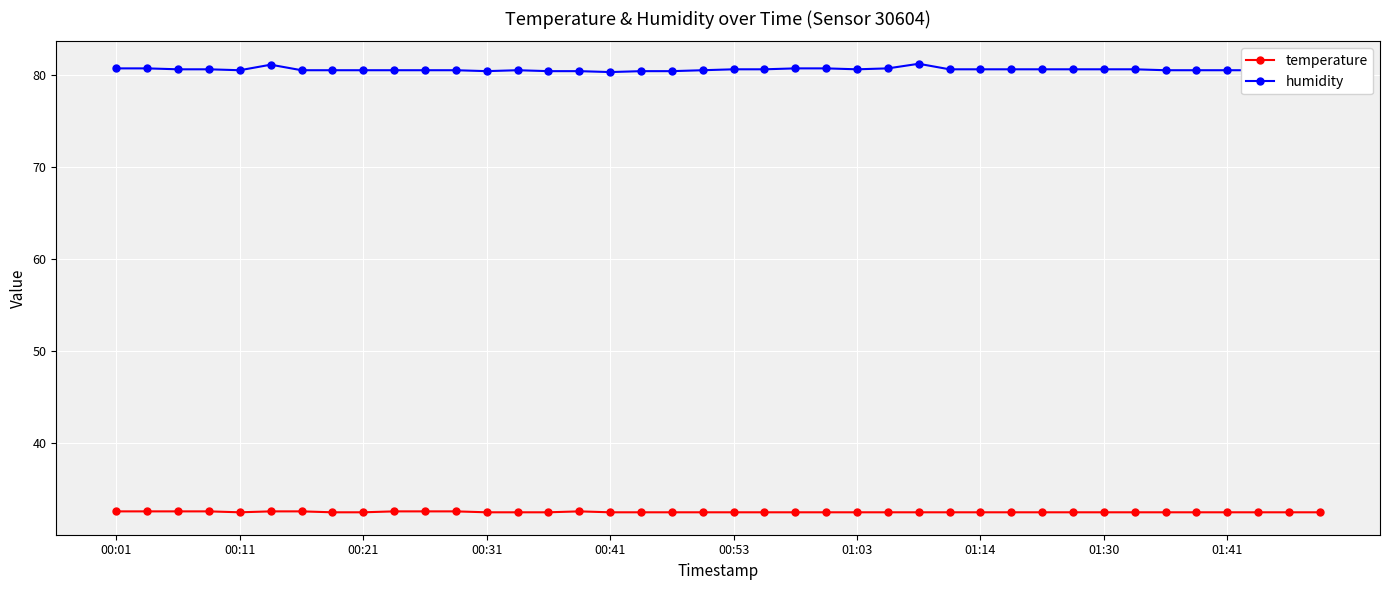

What is the value of the temperature point at the 34th from the left?

32.5